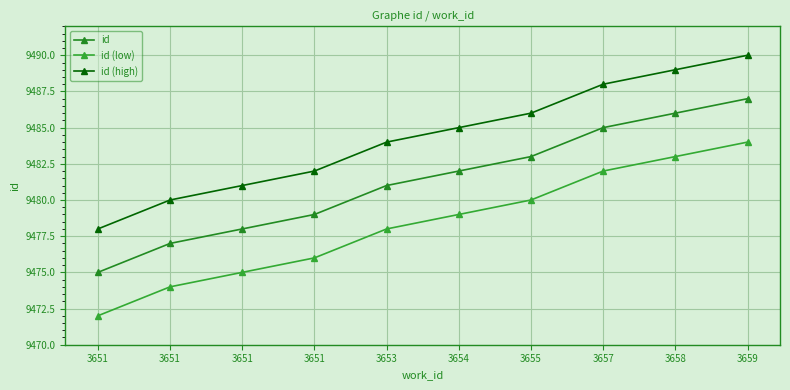

How many lines are shown in the chart?

3